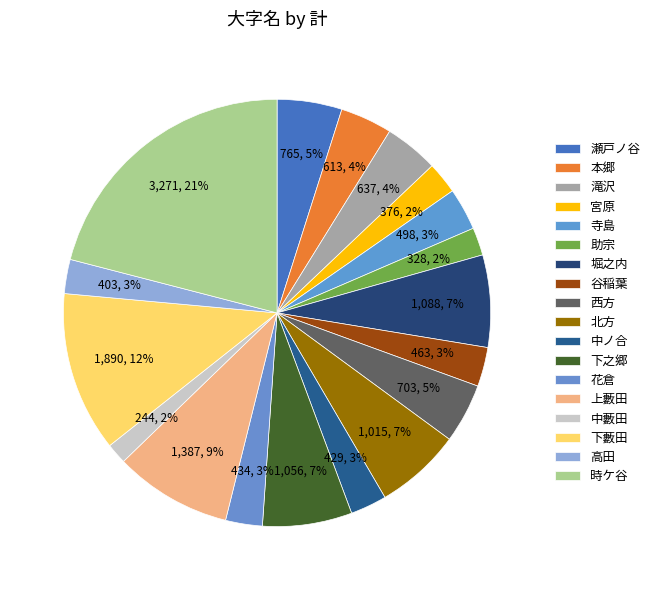

What is the largest slice in the pie chart?

時ケ谷